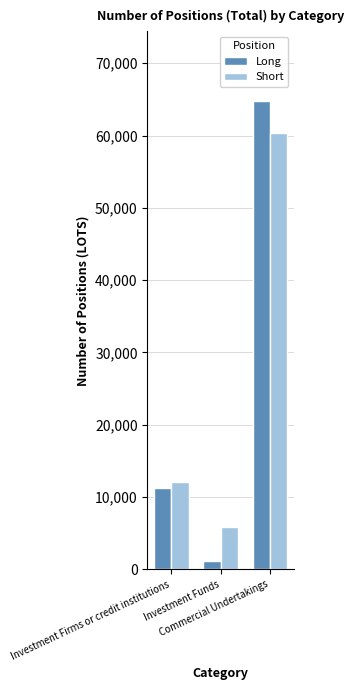

What are all the series names shown in the legend?

Long, Short